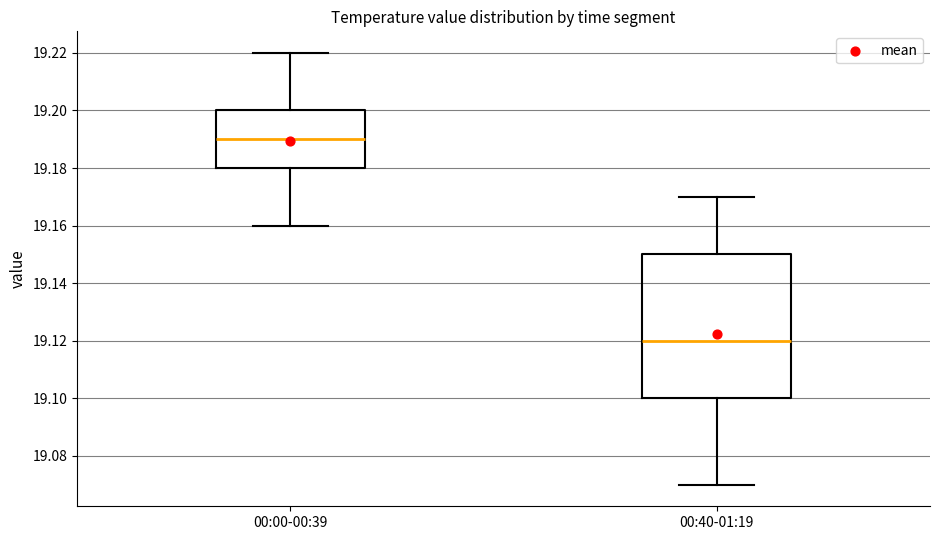

Which box is the tallest, from its lower edge to its upper edge?

00:40-01:19